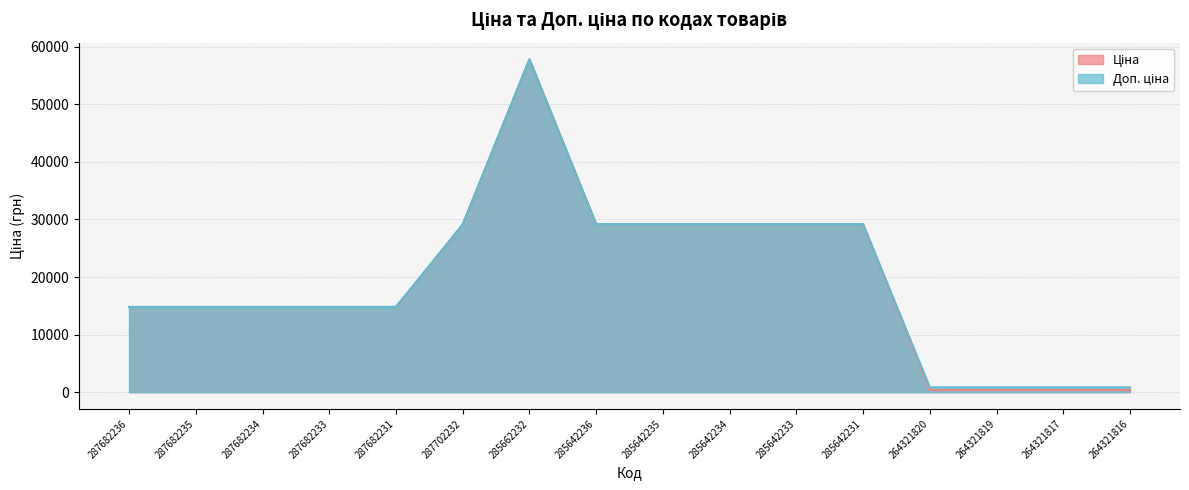

Reading left to right, what are all the values shown in this chart?

Ціна: 14800.8	14800.8	14800.8	14800.8	14800.8	29119.2	57826.2	29188.5	29188.5	29188.5	29188.5	29188.5	386.9	386.9	386.9	386.9
Доп. ціна: 14800.8	14800.8	14800.8	14800.8	14800.8	29119.2	57826.2	29188.5	29188.5	29188.5	29188.5	29188.5	849.0	849.0	849.0	849.0